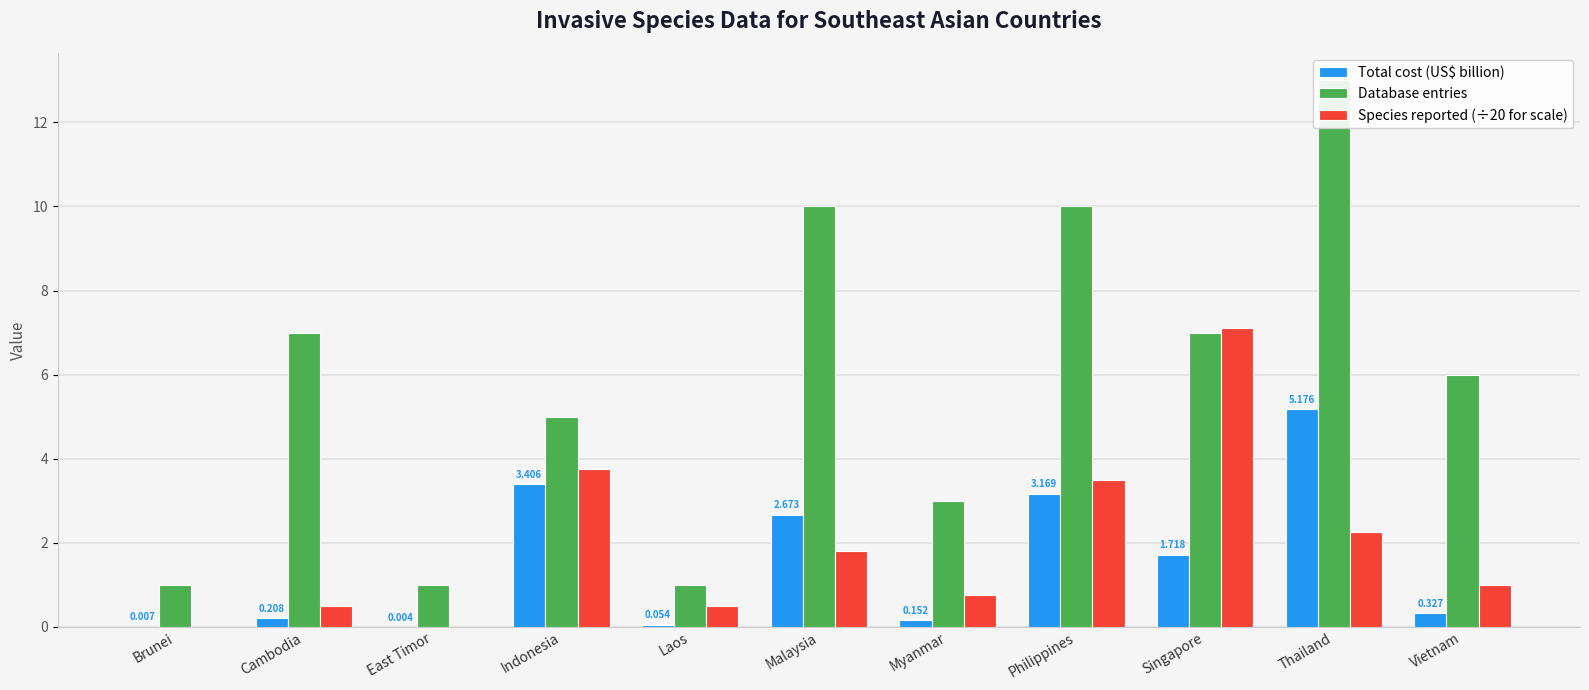

True or false: Database entries has a value of 13.0 at Thailand.

True